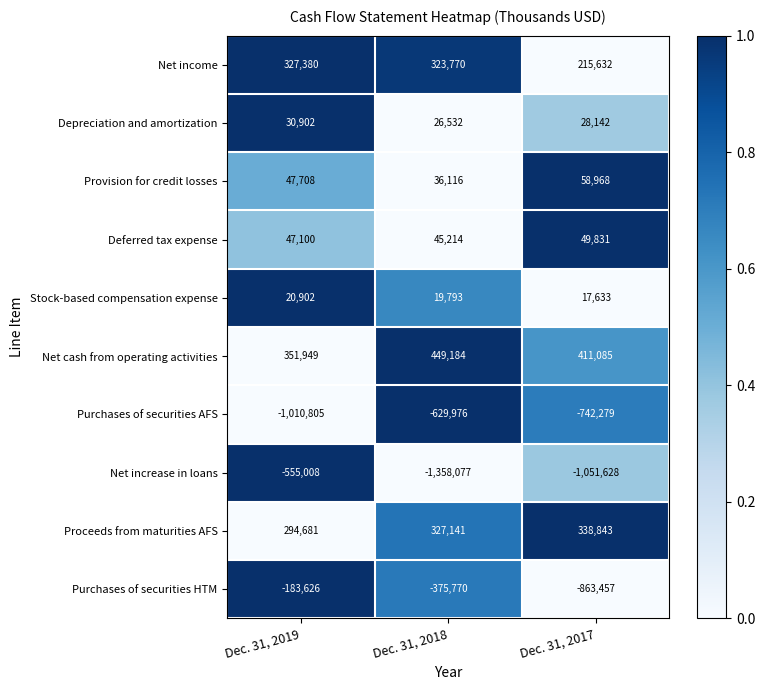

Which series has the widest spread of values?

Net increase in loans